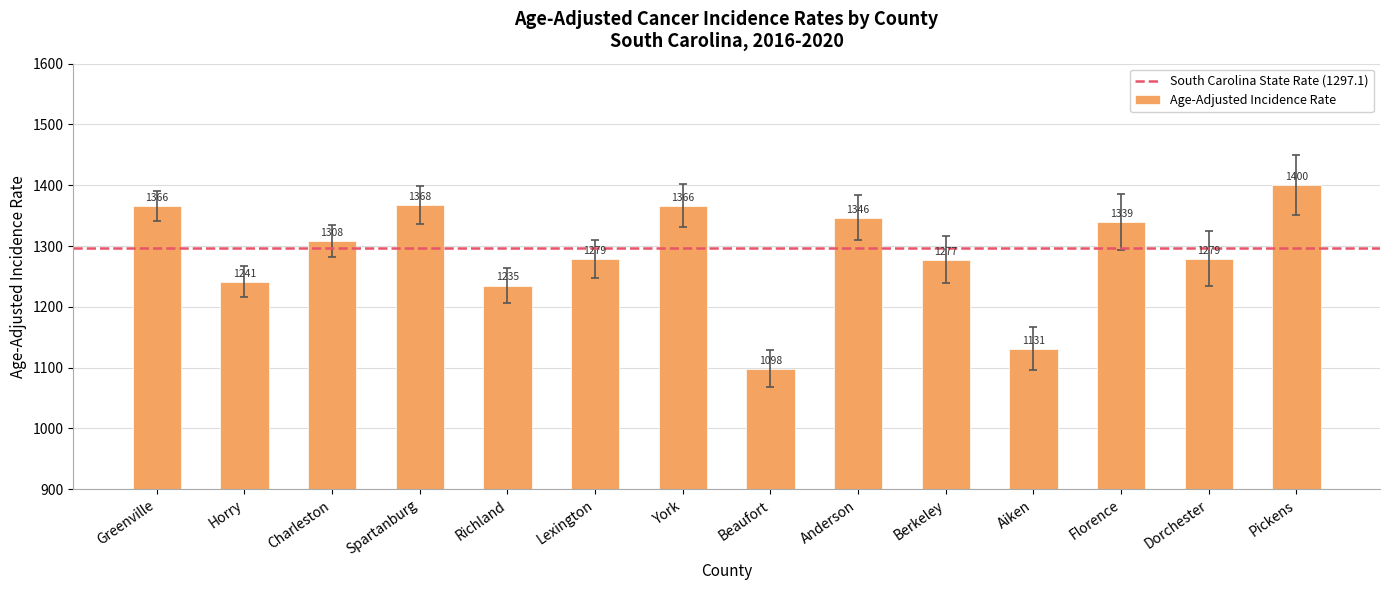

What is the difference between the values at Beaufort and Anderson?

248.0